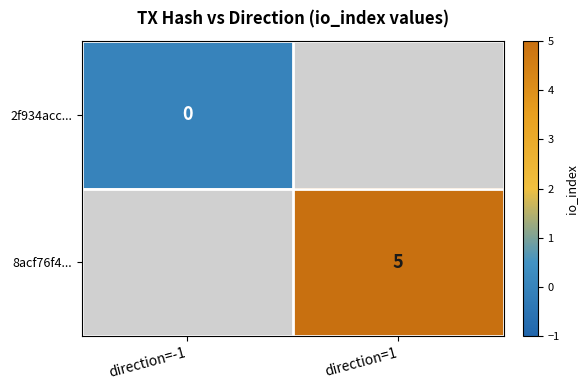

Is it true that 8acf76f4... equals 8 at direction=1?

False